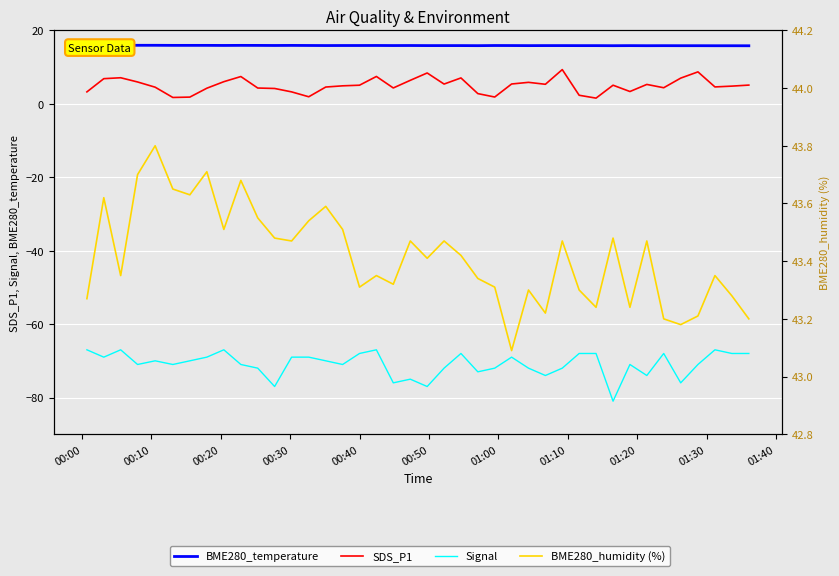

Reading left to right, extract all data points from this chart.

BME280_temperature: 15.9	15.9	15.9	15.9	15.9	15.9	15.9	15.9	15.9	15.9	15.9	15.9	15.9	15.9	15.9	15.9	15.9	15.9	15.9	15.9	15.9	15.9	15.9	15.8	15.9	15.9	15.8	15.9	15.9	15.8	15.8	15.8	15.8	15.8	15.8	15.8	15.8	15.8	15.8	15.8
SDS_P1: 3.2	6.8	7.1	6.0	4.5	1.7	1.8	4.2	6.0	7.4	4.3	4.2	3.2	1.9	4.6	4.9	5.1	7.5	4.3	6.4	8.4	5.4	7.0	2.8	1.9	5.4	5.8	5.3	9.3	2.3	1.6	5.1	3.4	5.3	4.4	7.0	8.7	4.6	4.8	5.1
Signal: -67.0	-69.0	-67.0	-71.0	-70.0	-71.0	-70.0	-69.0	-67.0	-71.0	-72.0	-77.0	-69.0	-69.0	-70.0	-71.0	-68.0	-67.0	-76.0	-75.0	-77.0	-72.0	-68.0	-73.0	-72.0	-69.0	-72.0	-74.0	-72.0	-68.0	-68.0	-81.0	-71.0	-74.0	-68.0	-76.0	-71.0	-67.0	-68.0	-68.0
BME280_humidity (%): 43.3	43.6	43.4	43.7	43.8	43.6	43.6	43.7	43.5	43.7	43.5	43.5	43.5	43.5	43.6	43.5	43.3	43.4	43.3	43.5	43.4	43.5	43.4	43.3	43.3	43.1	43.3	43.2	43.5	43.3	43.2	43.5	43.2	43.5	43.2	43.2	43.2	43.4	43.3	43.2